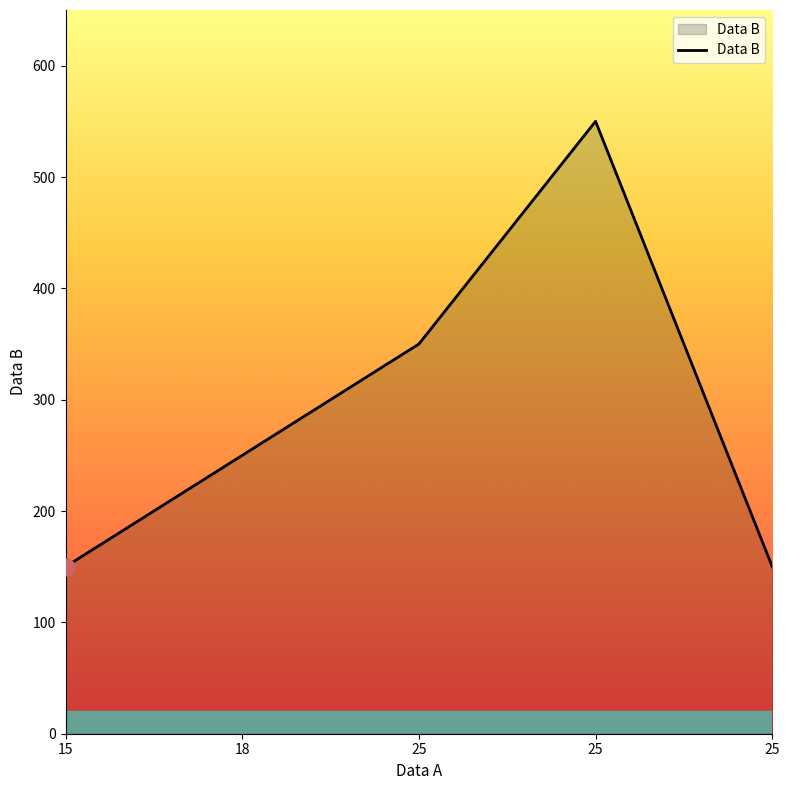

How many lines are shown in the chart?

1